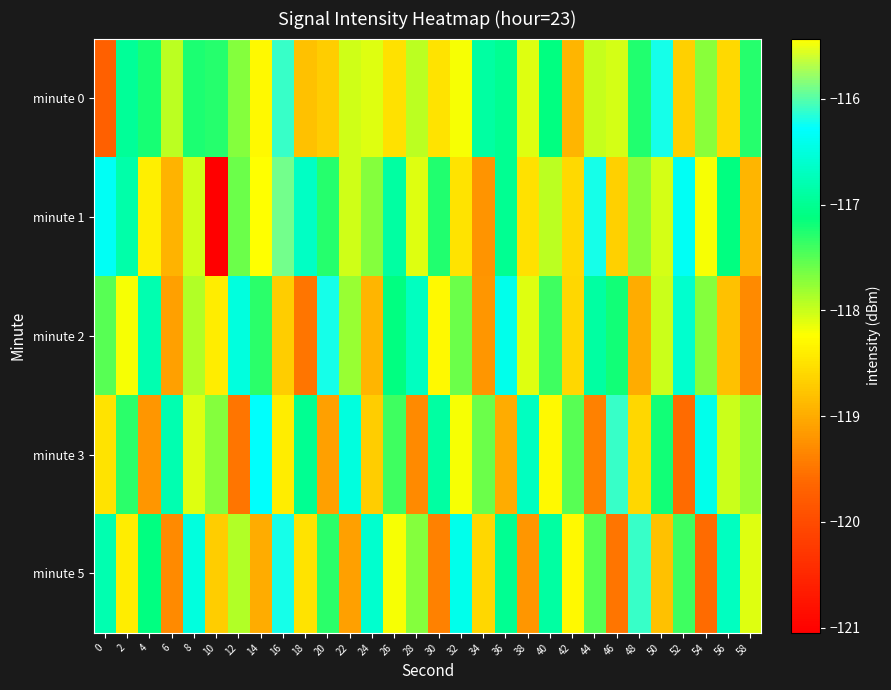

At how many categories does at least one series exceed -119?

30